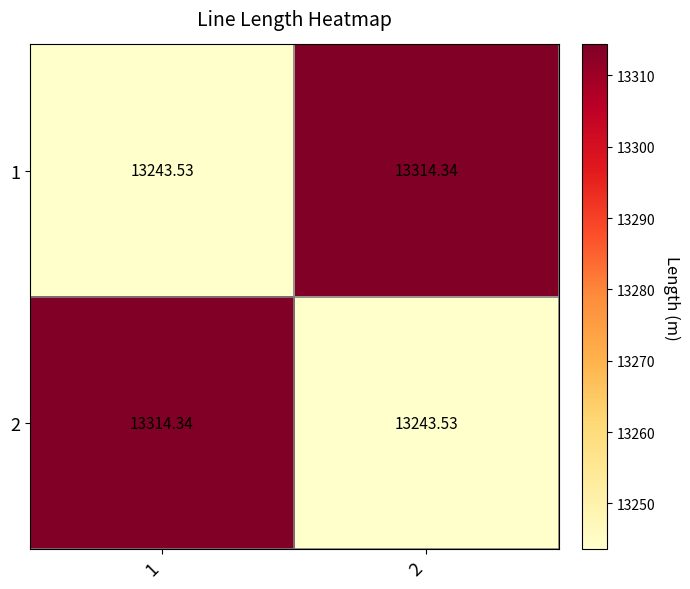

Reading left to right, what are all the values shown in this chart?

1: 1=13243.5	2=13314.3
2: 1=13314.3	2=13243.5